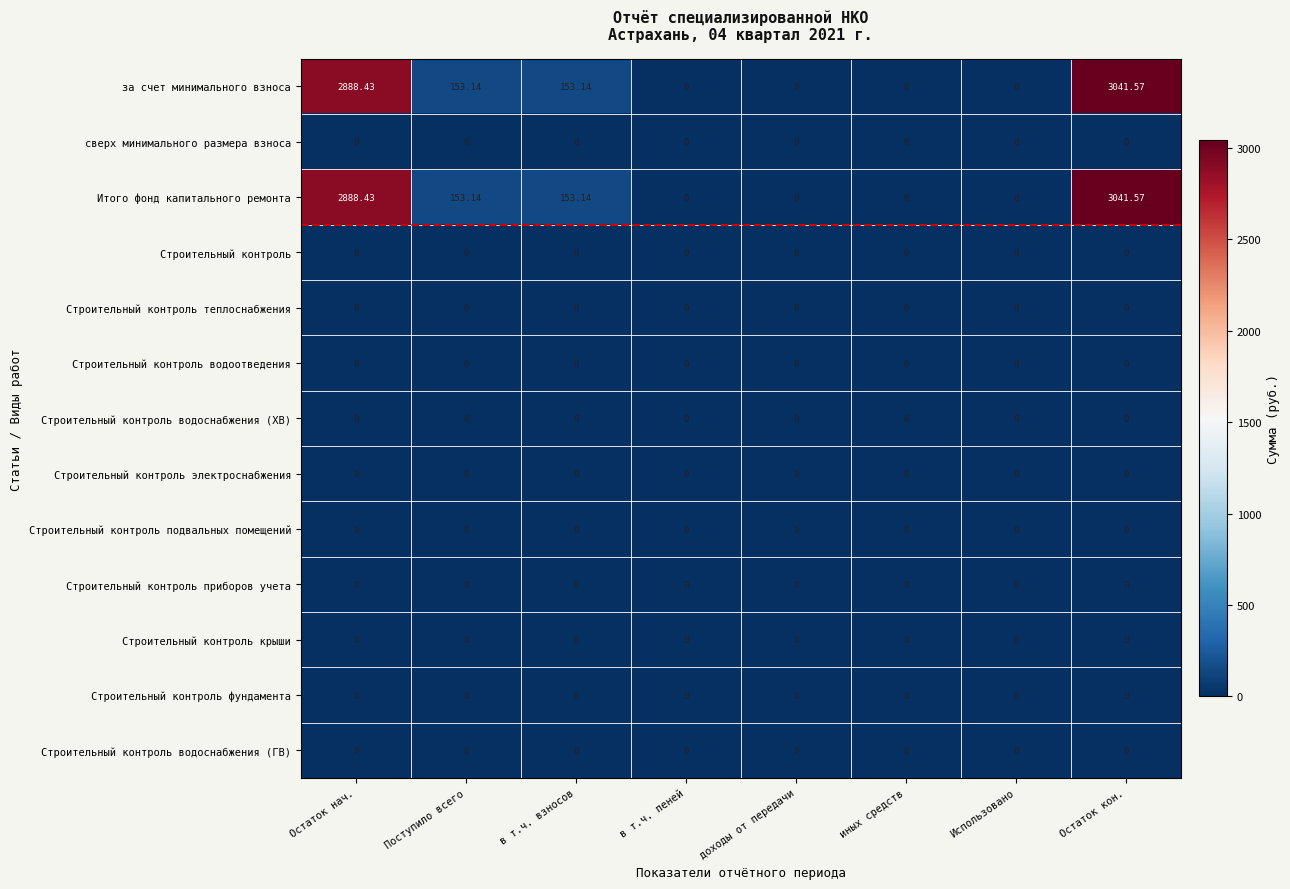

At which category is the sum across all series the highest?

Остаток кон.